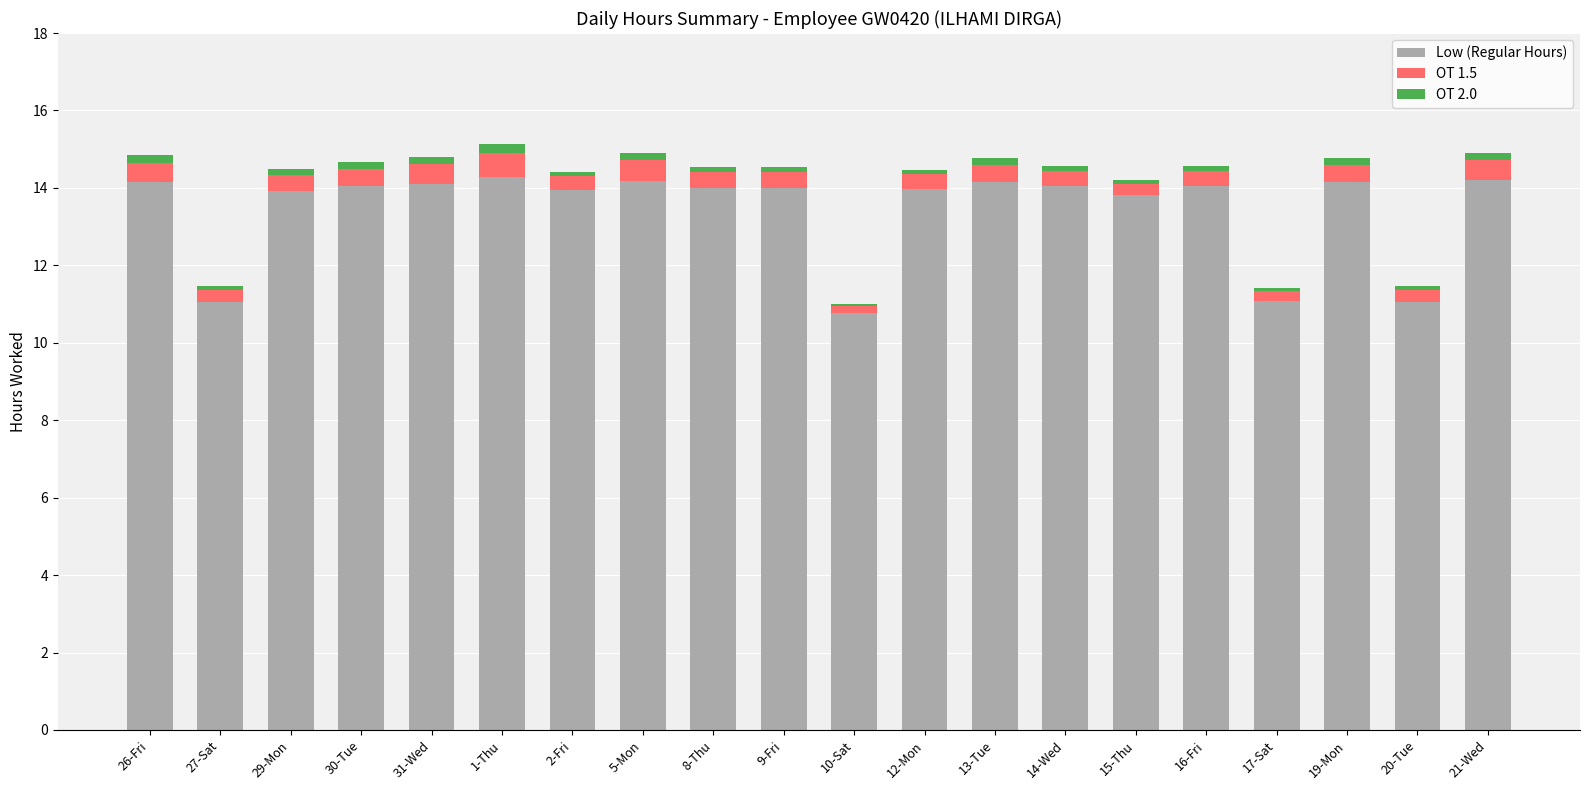

Is it true that Low (Regular Hours) equals 14.0 at 9-Fri?

True